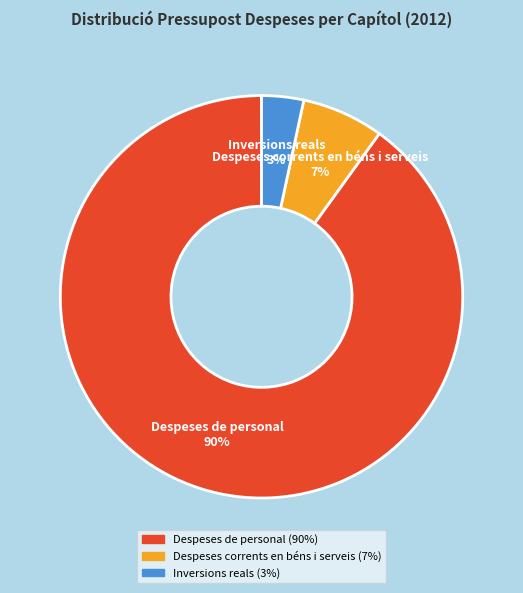

To the nearest percent, what is the combined percentage of Despeses de personal and Despeses corrents en béns i serveis?

97%